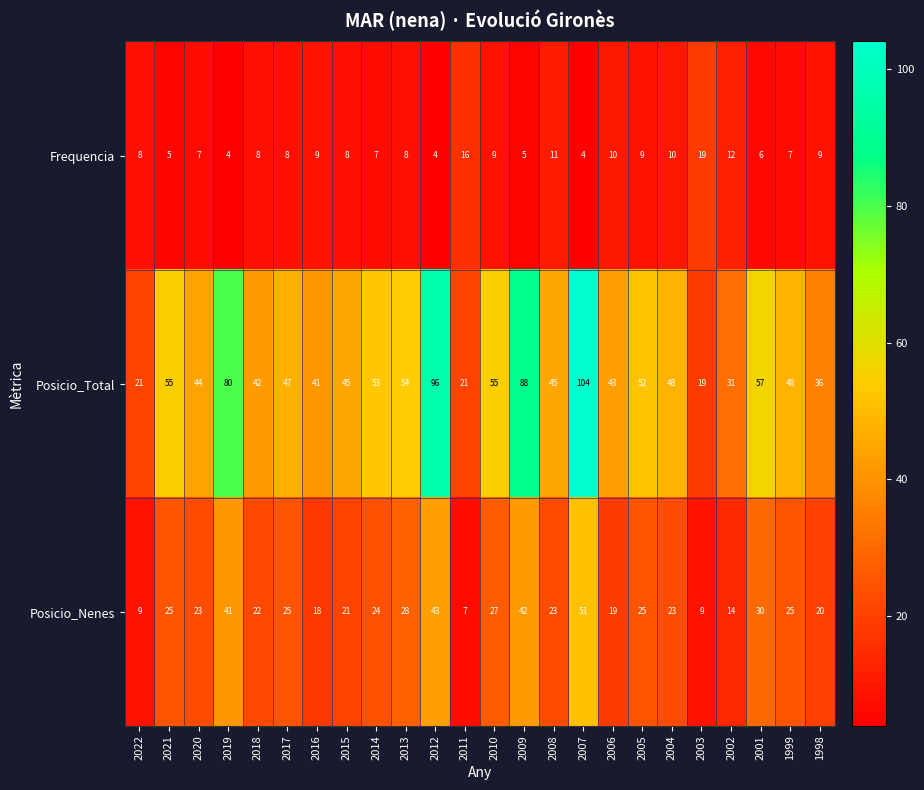

List the series in order of their peak value, highest first.

Posicio_Total, Posicio_Nenes, Frequencia